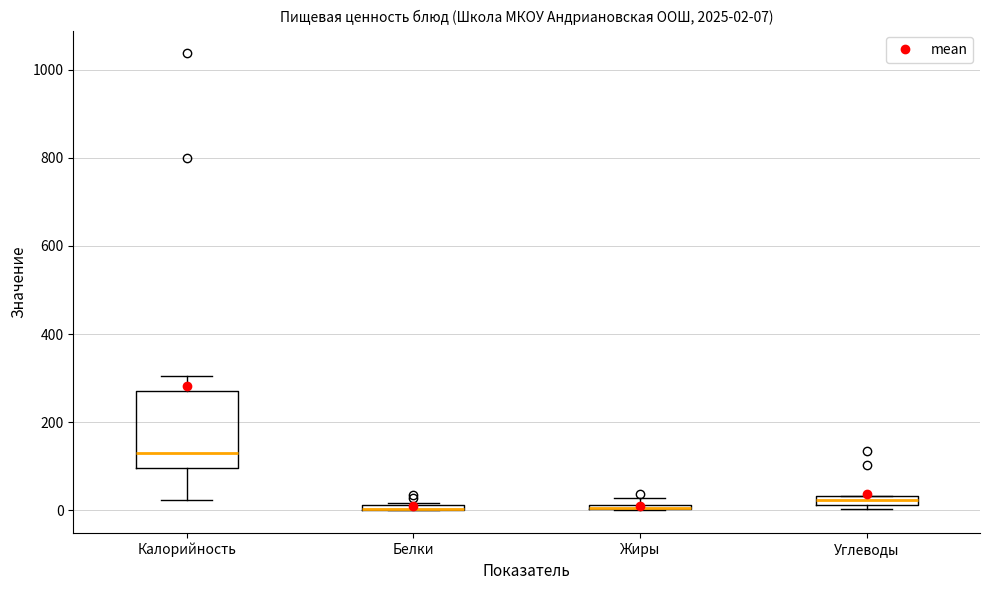

Comparing the boxes themselves (not the whiskers), which one is the tallest?

Калорийность